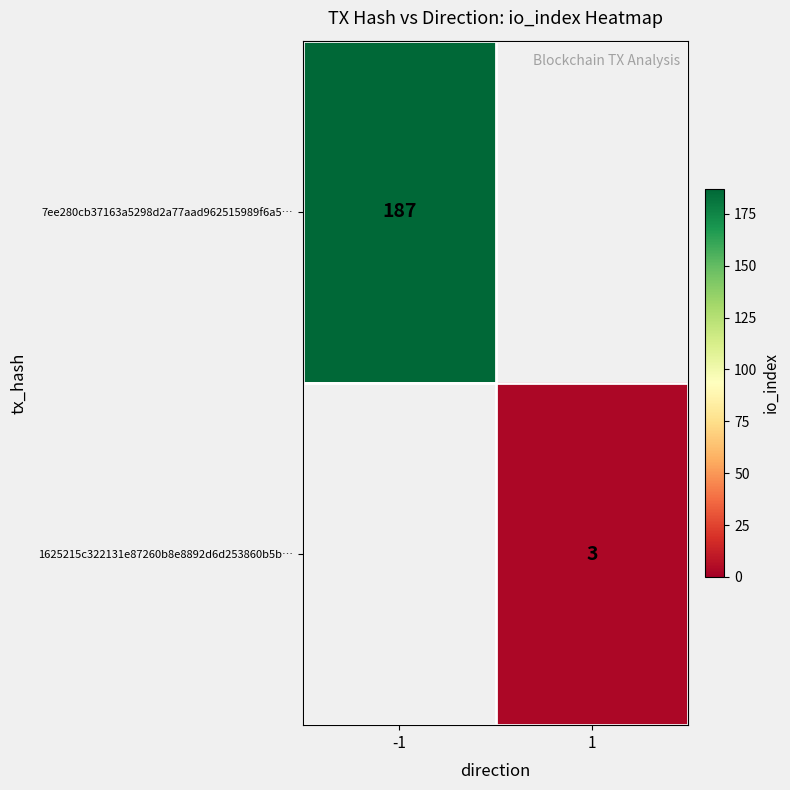

True or false: 1625215c322131e87260b8e8892d6d253860b5b… has a value of 5 at 1.

False